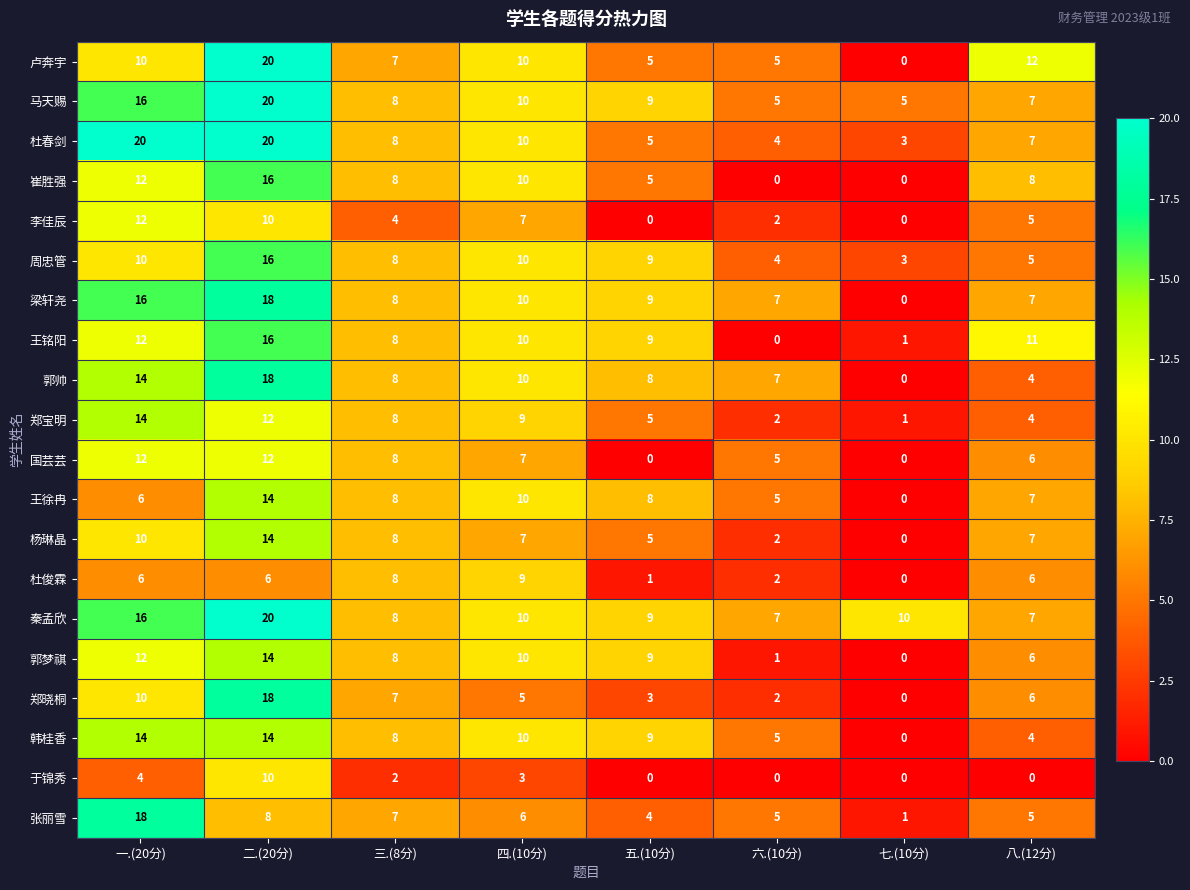

Is it true that 周忠管 equals 4 at 五.(10分)?

False